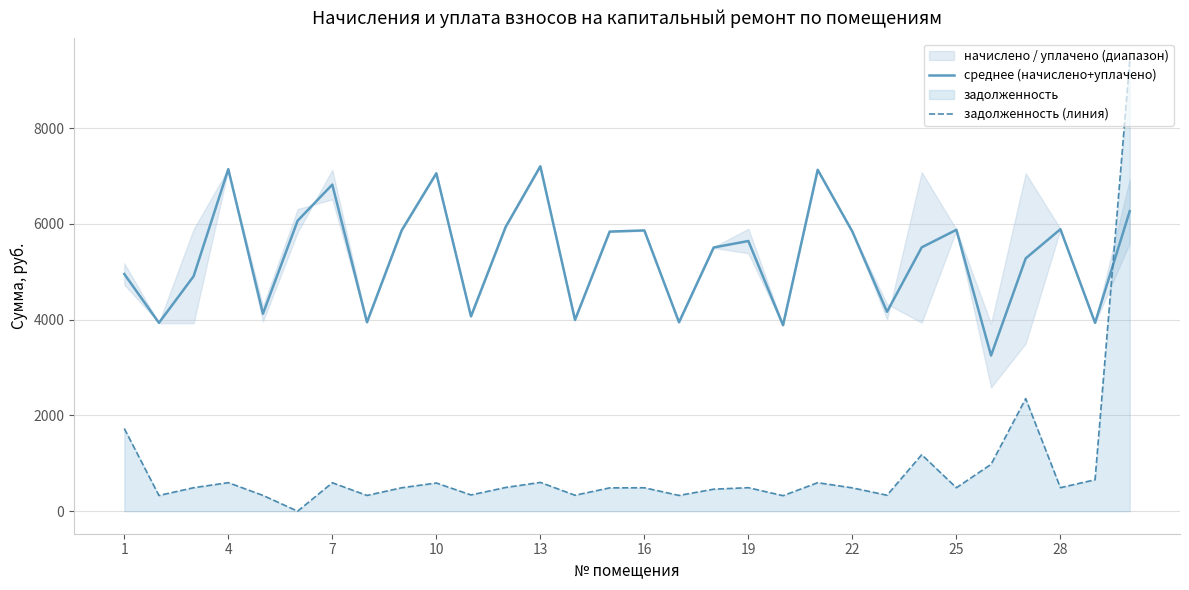

True or false: среднее (начислено+уплачено) and задолженность (линия) cross at least once.

True